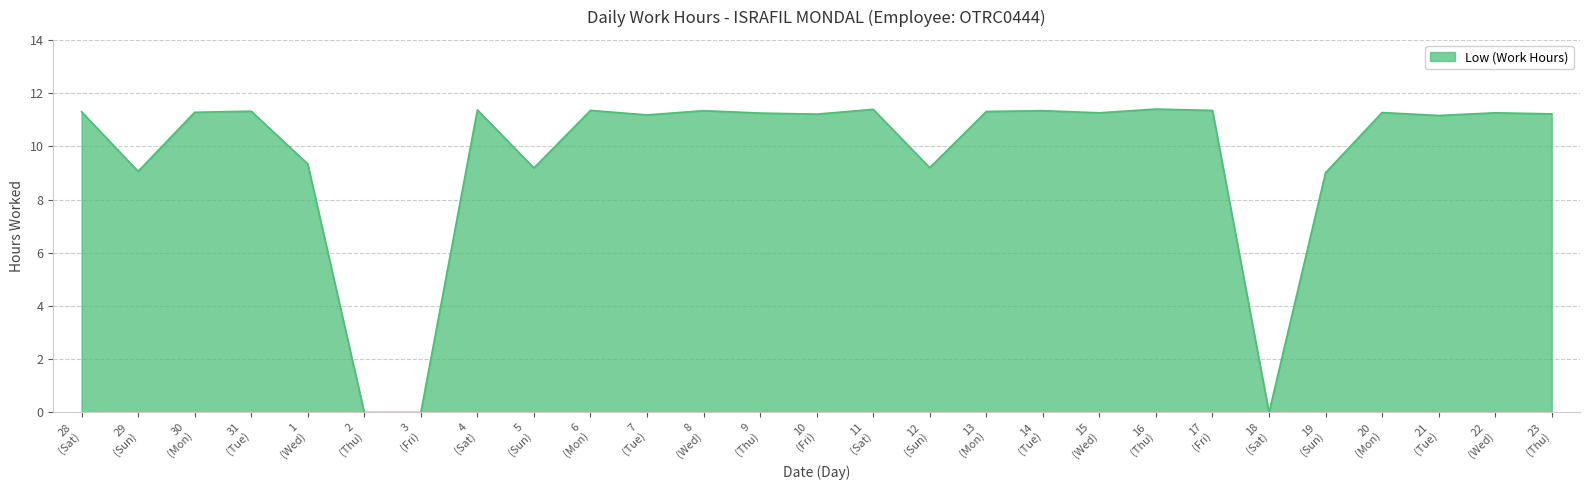

How many categories are shown in the chart?

27